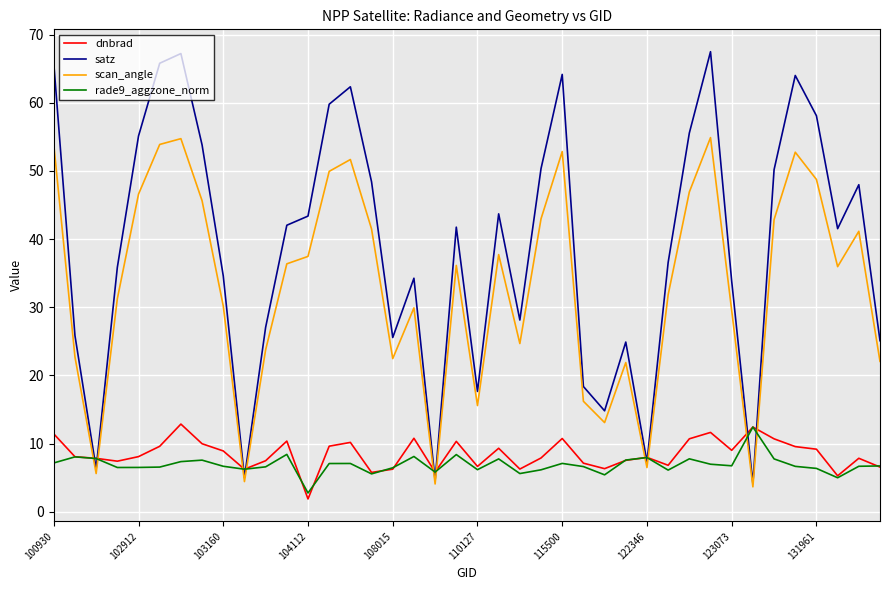

Which series has the widest spread of values?

satz